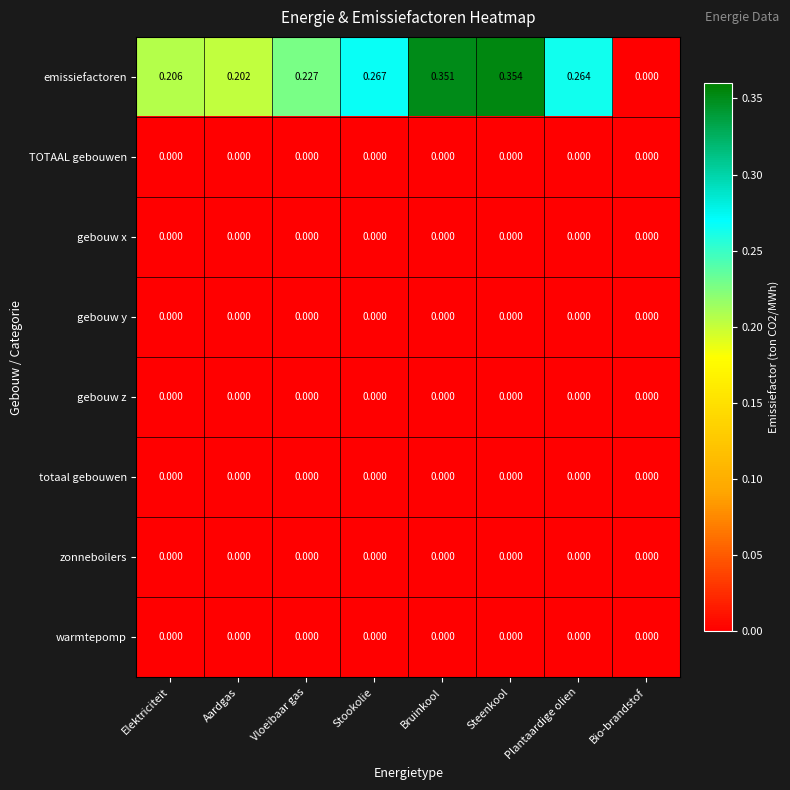

Which series changed the most between Bruinkool and Plantaardige olien?

emissiefactoren